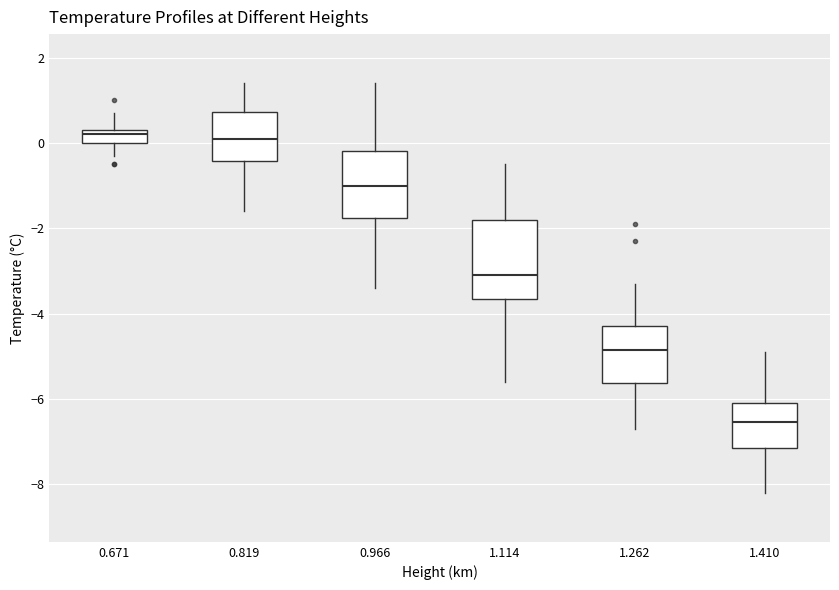

Where is the upper edge of the box at x = 1.114 on the y-axis? The values are not printed on the chart, so give them approximately, as read against the axis.

-1.8